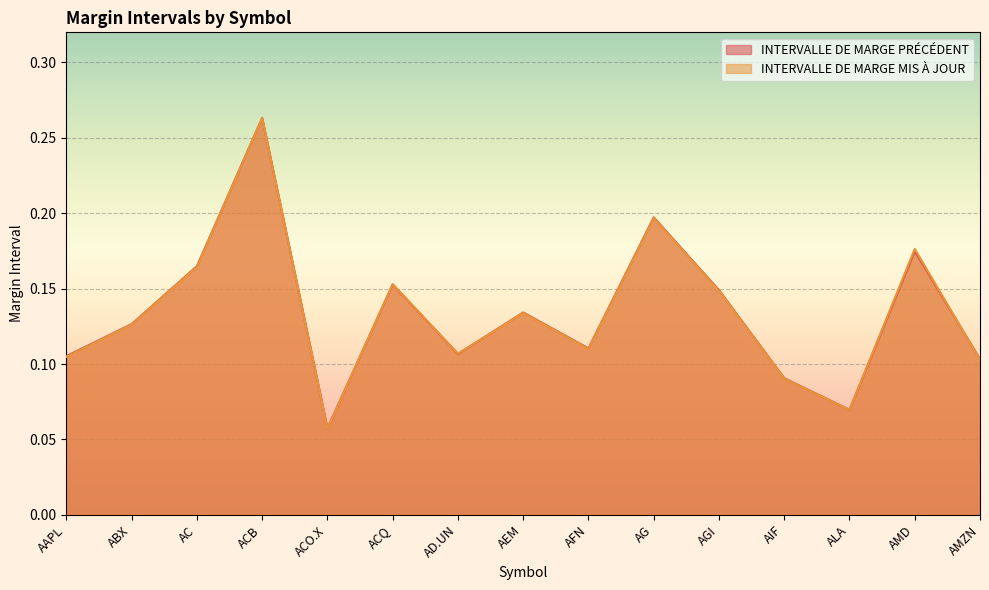

True or false: INTERVALLE DE MARGE MIS À JOUR has a value of 0.1 at ACB.

False